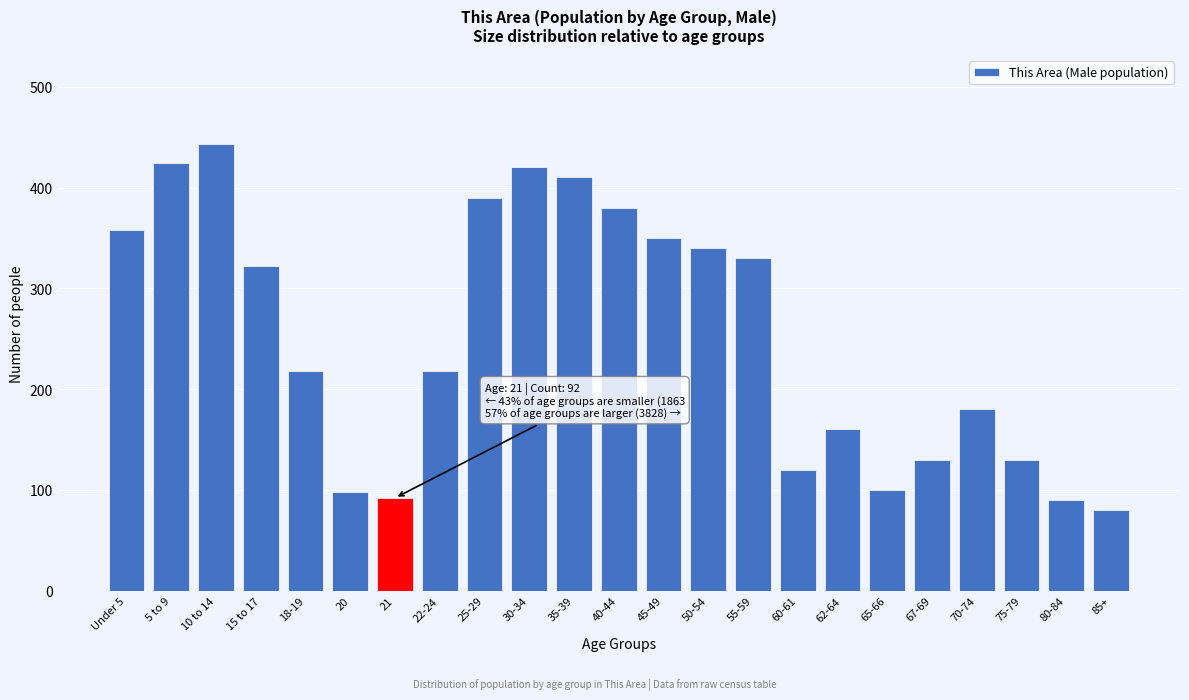

What is the sum of the values at Under 5 and 21?

450